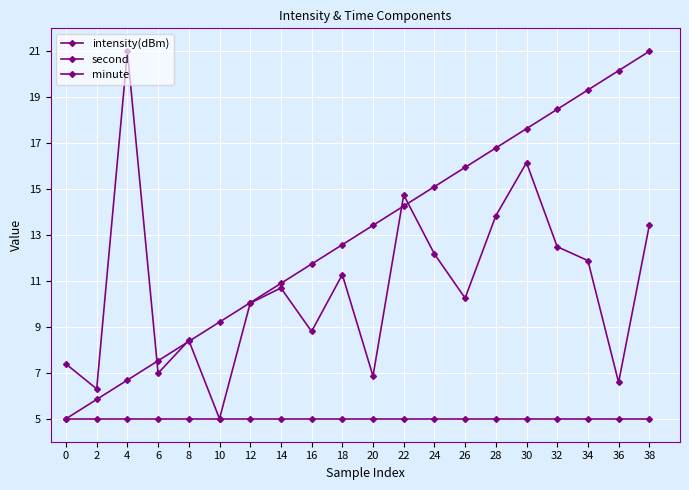

The minute series shows 5.0 at 24. True or false?

True